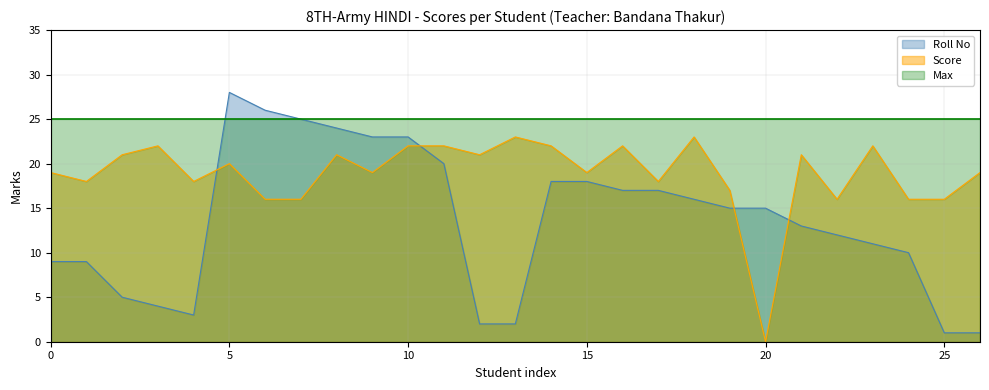

How many data points in Score are above 19?

13